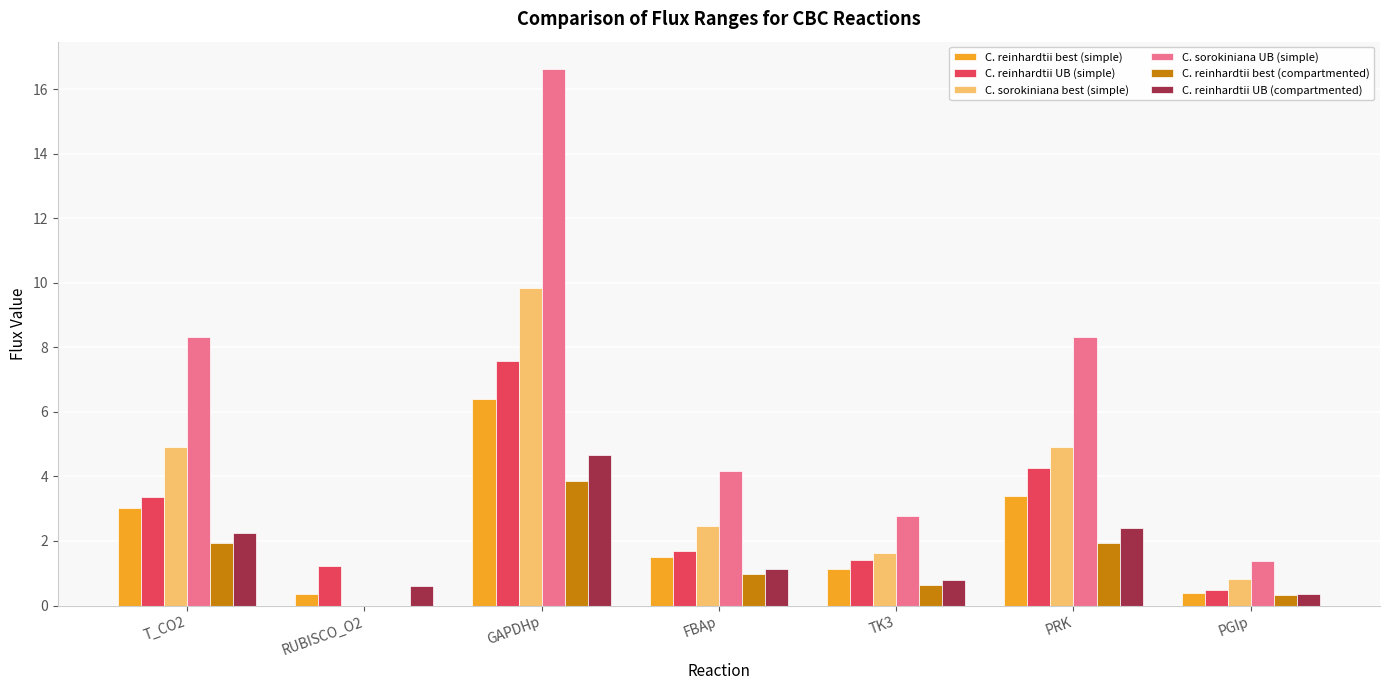

Where is C. reinhardtii UB (compartmented) nearest to the value 2?

T_CO2